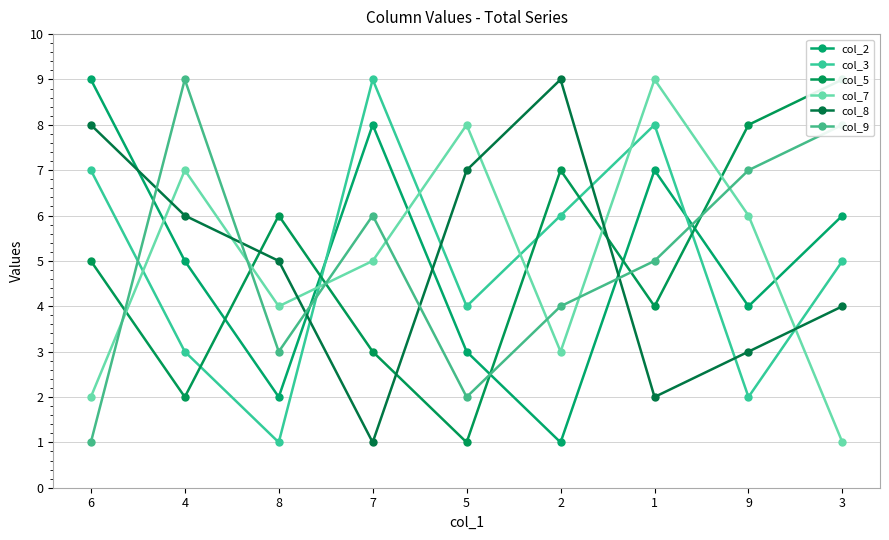

At which label does col_9 reach its minimum?

6